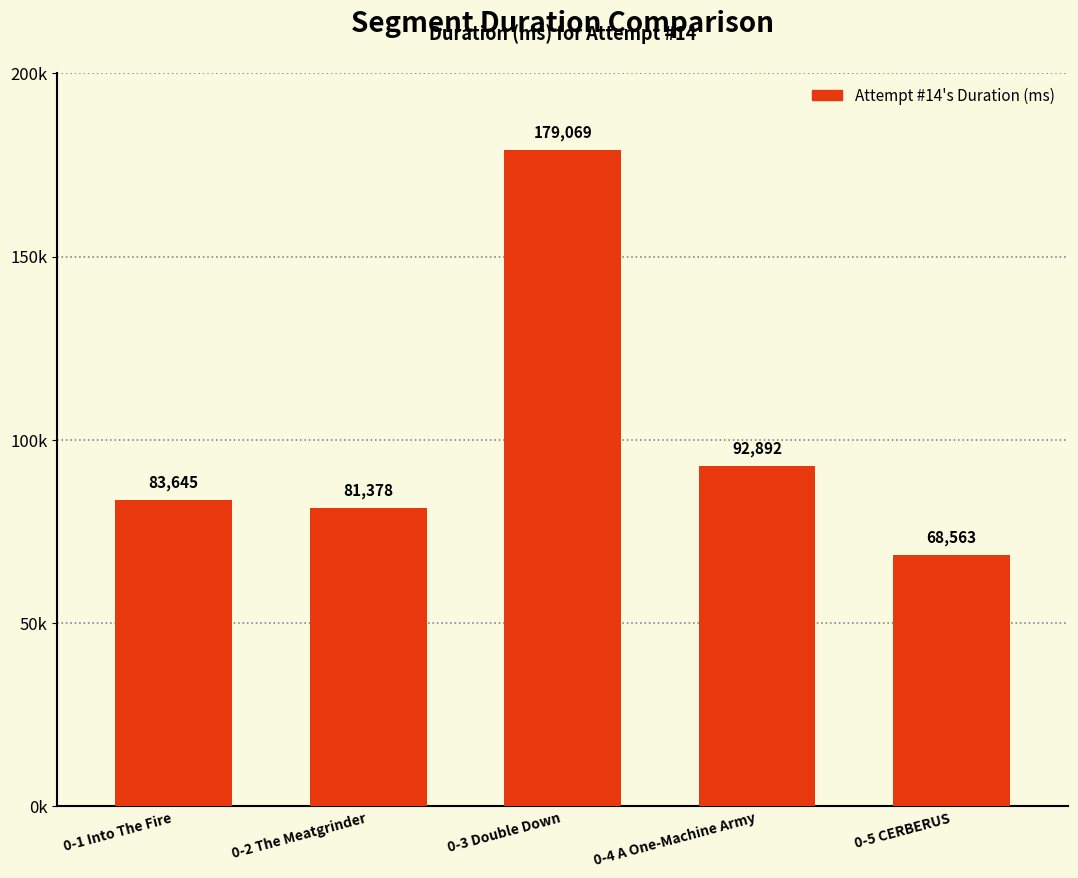

List the labels in order of value, largest first.

0-3 Double Down, 0-4 A One-Machine Army, 0-1 Into The Fire, 0-2 The Meatgrinder, 0-5 CERBERUS